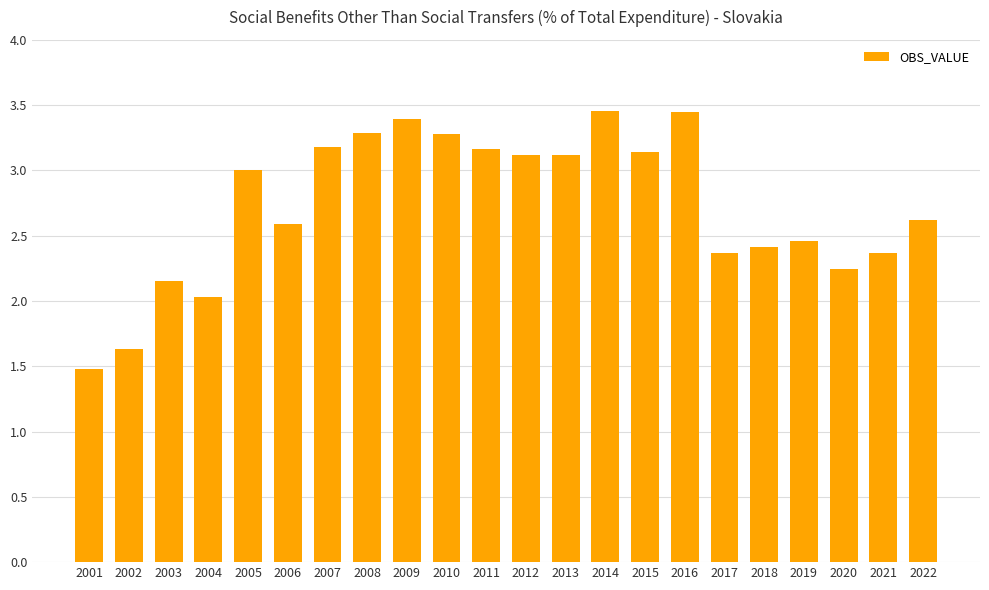

What is the sum of the values at 2011 and 2003?

5.3